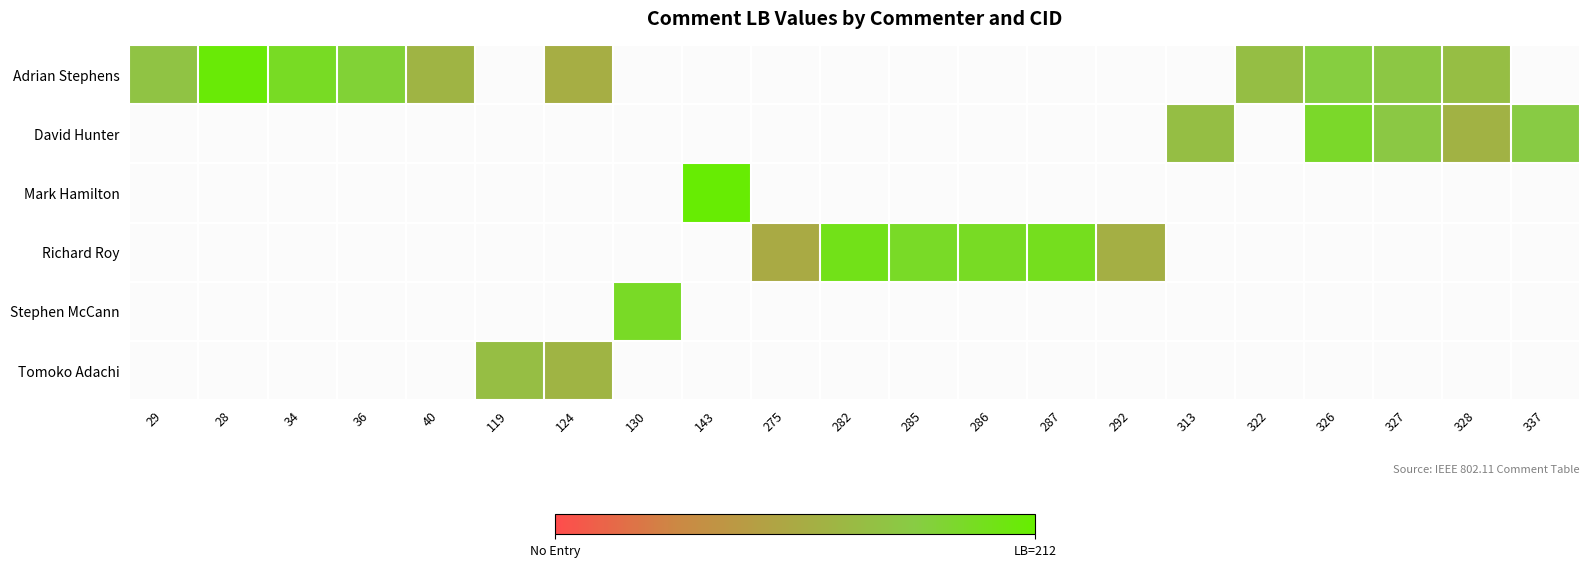

Rank the series at 143 from highest to lowest value.

Mark Hamilton, Adrian Stephens, David Hunter, Richard Roy, Stephen McCann, Tomoko Adachi